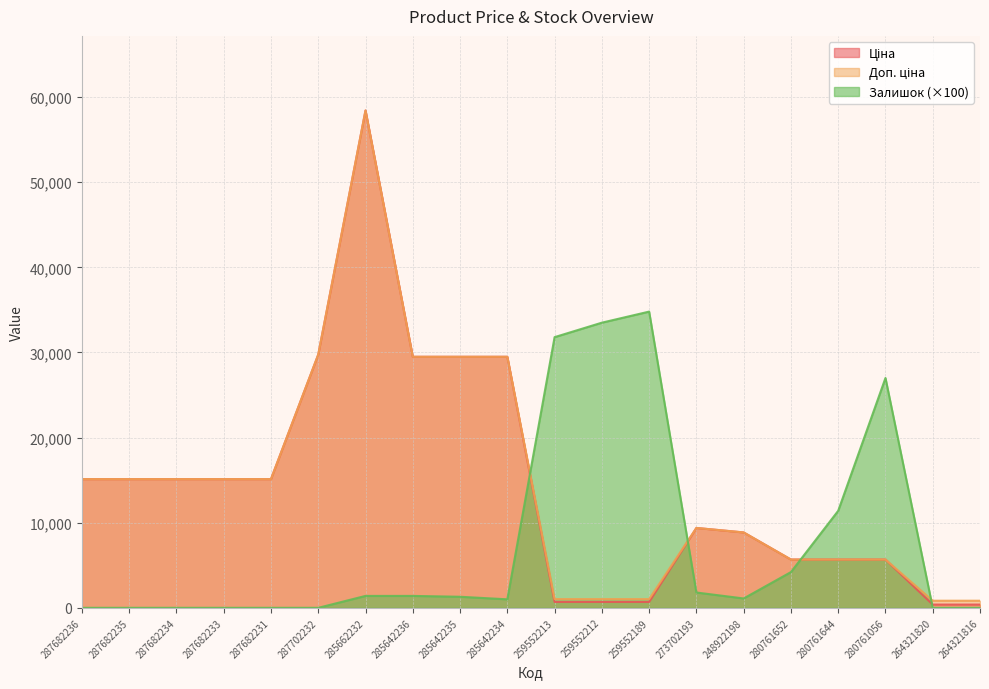

How many interior local peaks does the Ціна series have?

2